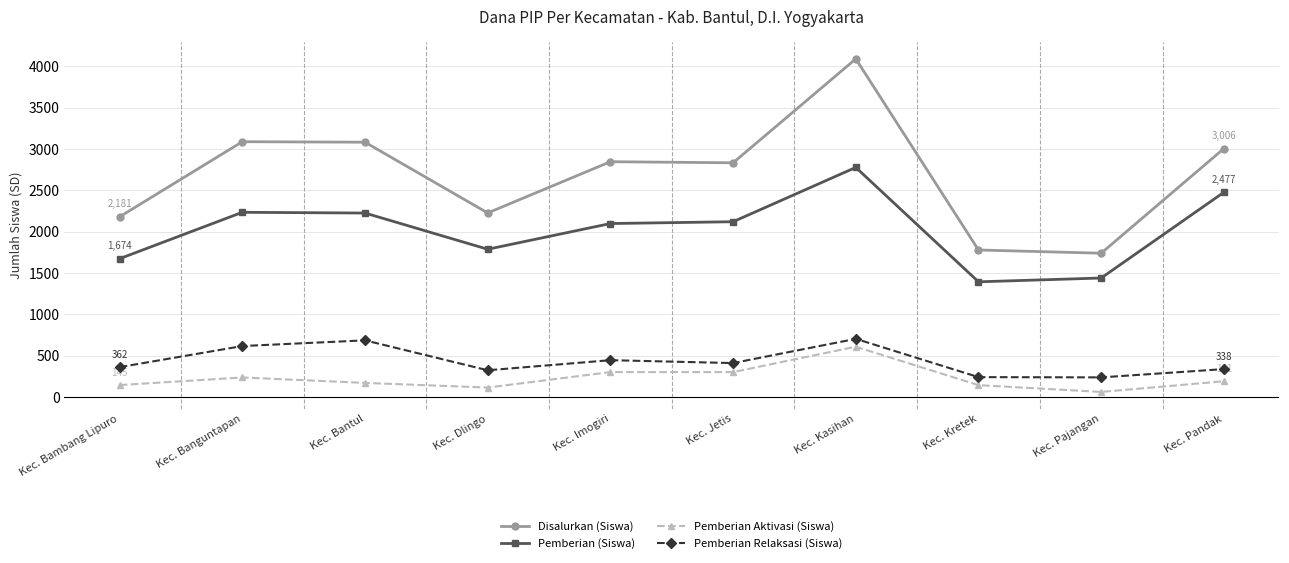

Rank the series by their maximum value, from highest to lowest.

Disalurkan (Siswa), Pemberian (Siswa), Pemberian Relaksasi (Siswa), Pemberian Aktivasi (Siswa)